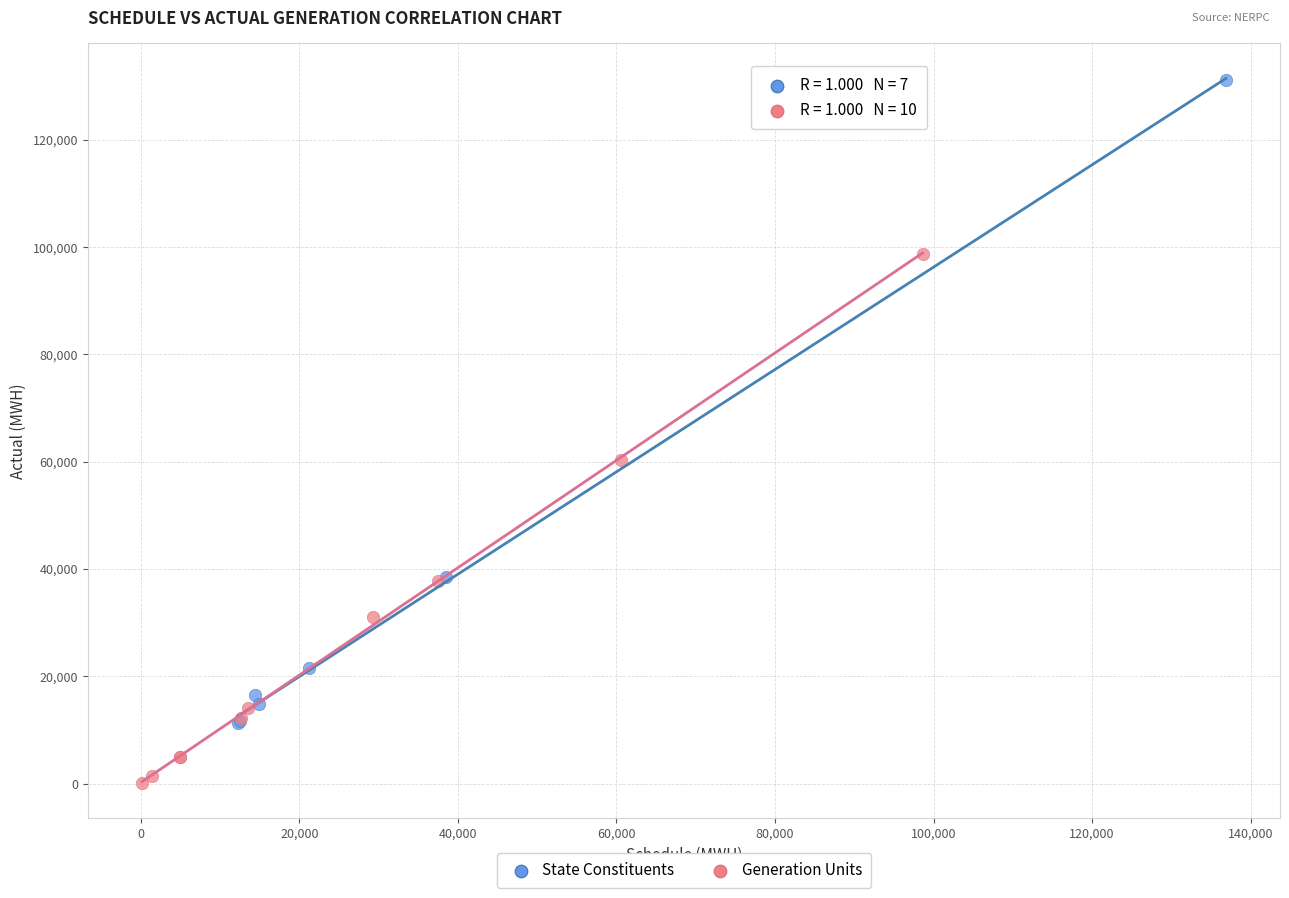

Which series has the largest Y range (max minus min)?

State Constituents